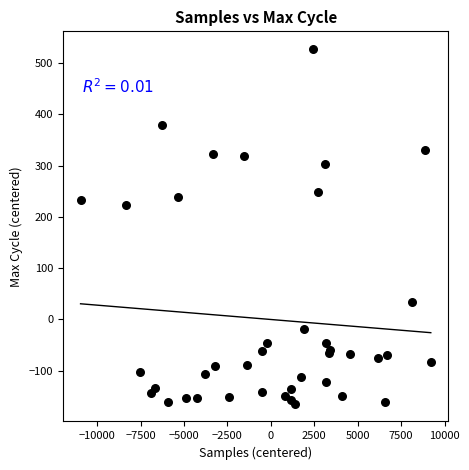

What Y value in the scatter plot is closest to 181?

223.9